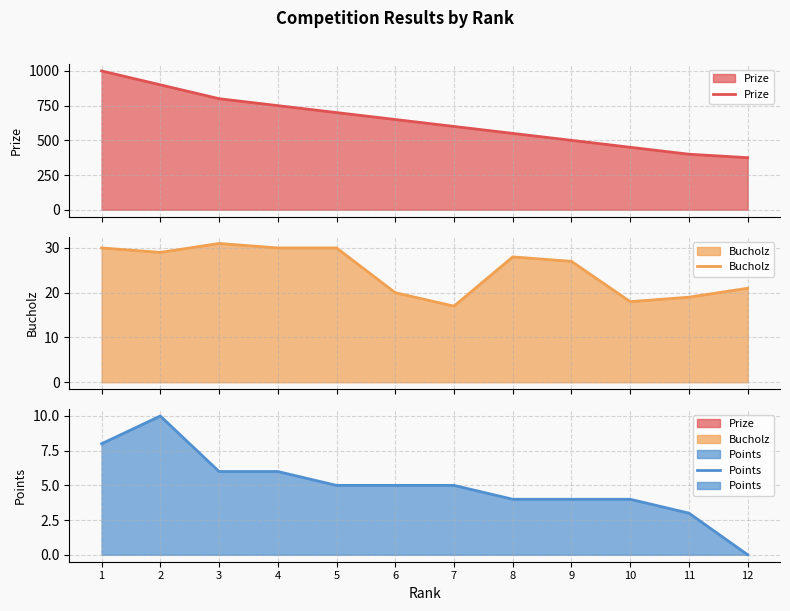

Which label corresponds to the largest value in the chart?

1